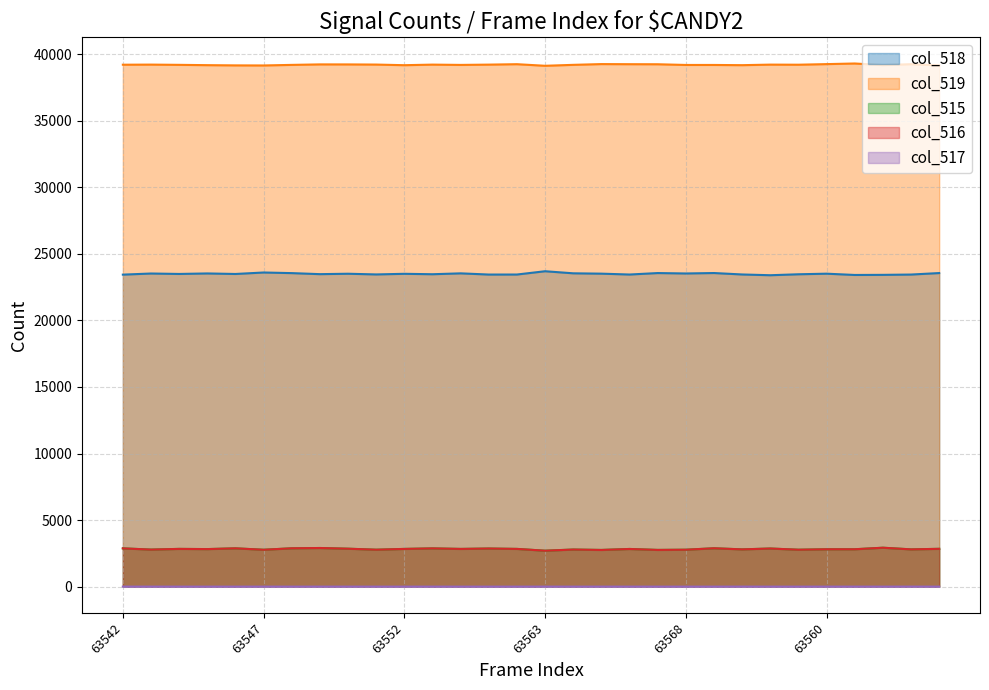

What are all the series names shown in the legend?

col_518, col_519, col_515, col_516, col_517